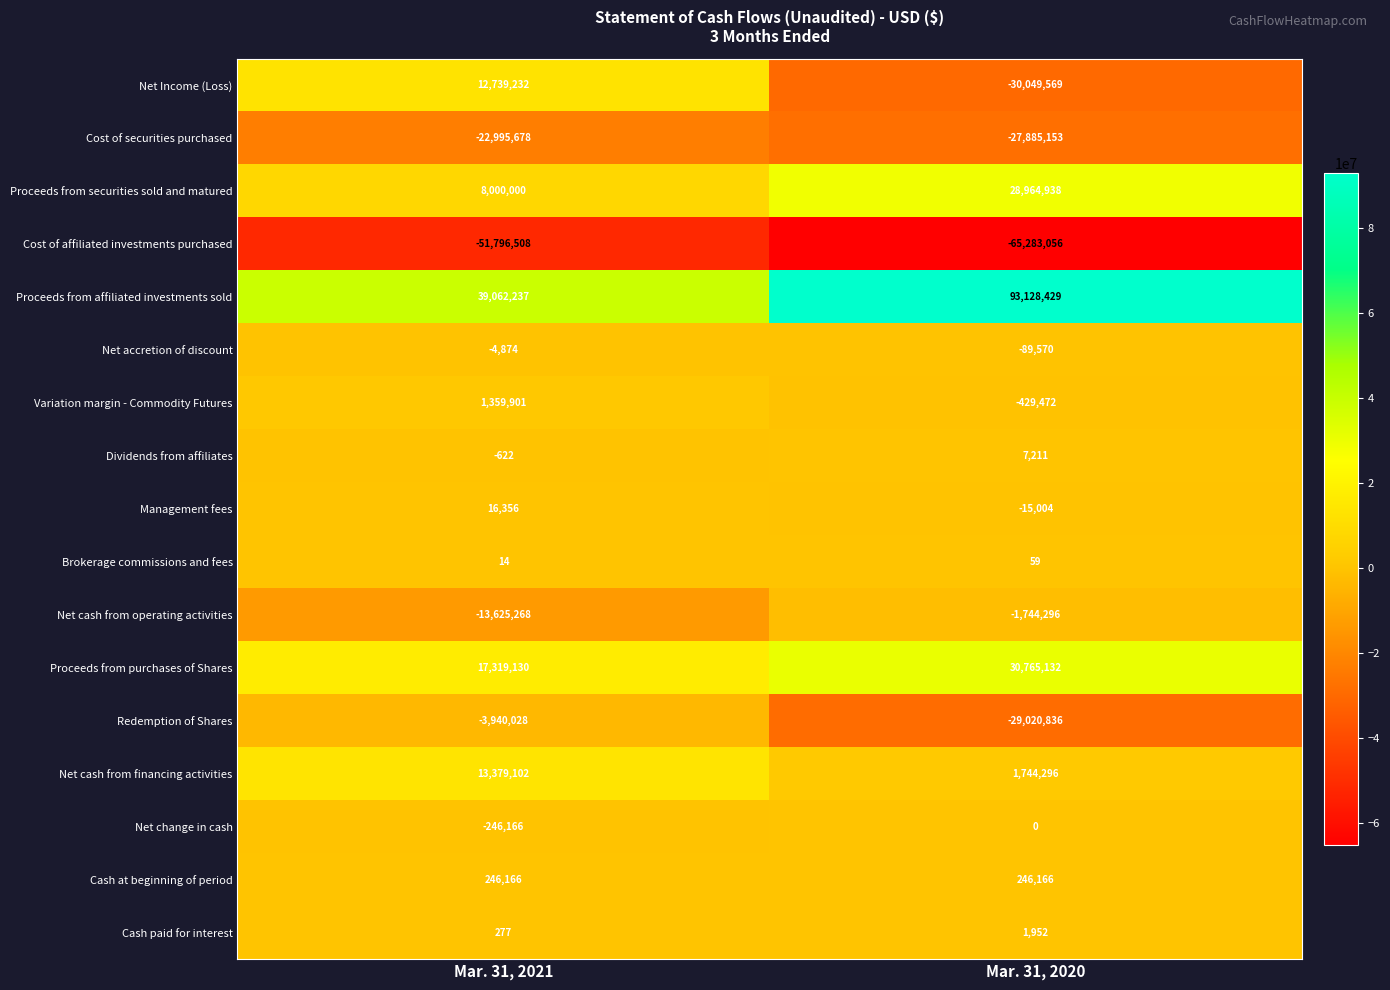

How many data points in Proceeds from purchases of Shares are less than 30765132?

1